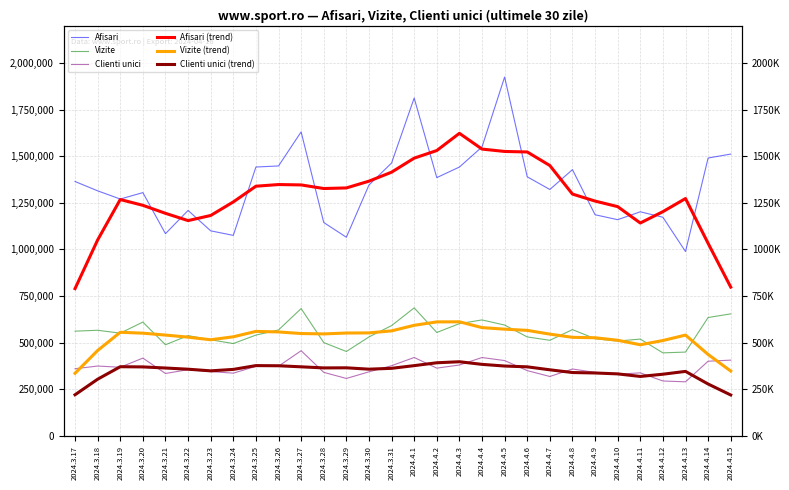

What is the difference between the second highest and second lowest values in the Afisari series?

746775.0